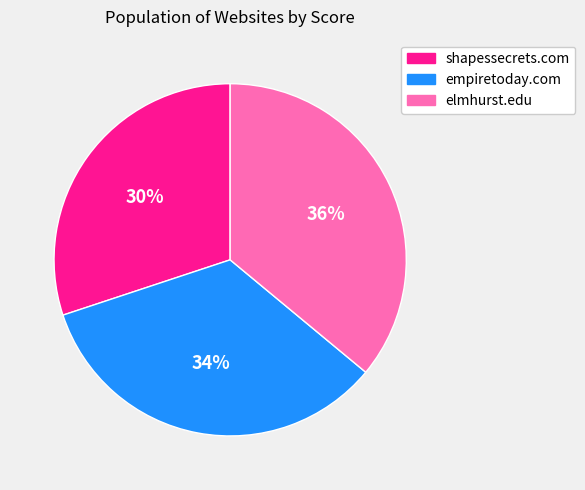

What percentage is the shapessecrets.com slice, to the nearest percent?

30%